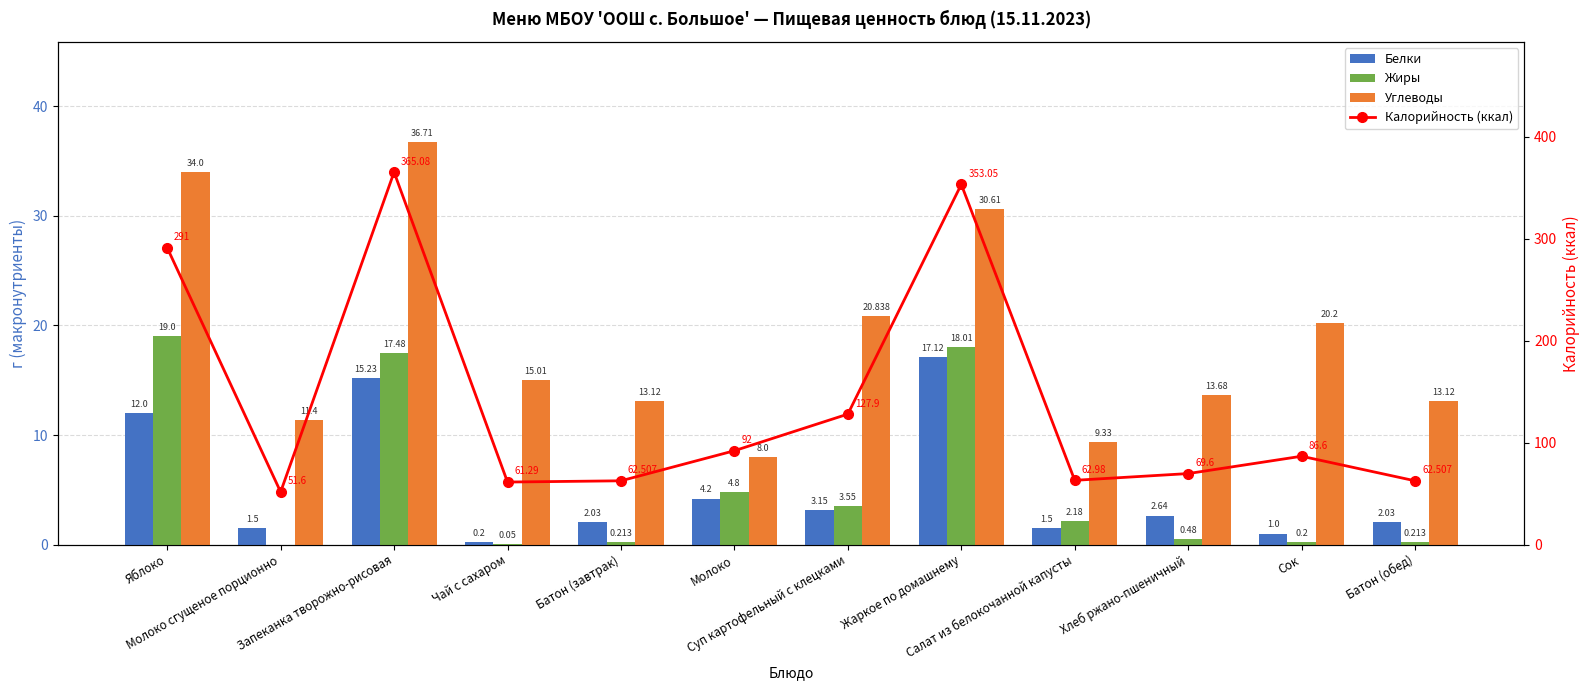

Reading left to right, what are all the values shown in this chart?

Белки: Яблоко=12.0	Молоко сгущеное порционно=1.5	Запеканка творожно-рисовая=15.2	Чай с сахаром=0.2	Батон (завтрак)=2.0	Молоко=4.2	Суп картофельный с клецками=3.1	Жаркое по домашнему=17.1	Салат из белокочанной капусты=1.5	Хлеб ржано-пшеничный=2.6	Сок=1.0	Батон (обед)=2.0
Жиры: Яблоко=19.0	Молоко сгущеное порционно=0.0	Запеканка творожно-рисовая=17.5	Чай с сахаром=0.1	Батон (завтрак)=0.2	Молоко=4.8	Суп картофельный с клецками=3.5	Жаркое по домашнему=18.0	Салат из белокочанной капусты=2.2	Хлеб ржано-пшеничный=0.5	Сок=0.2	Батон (обед)=0.2
Углеводы: Яблоко=34.0	Молоко сгущеное порционно=11.4	Запеканка творожно-рисовая=36.7	Чай с сахаром=15.0	Батон (завтрак)=13.1	Молоко=8.0	Суп картофельный с клецками=20.8	Жаркое по домашнему=30.6	Салат из белокочанной капусты=9.3	Хлеб ржано-пшеничный=13.7	Сок=20.2	Батон (обед)=13.1
Калорийность (ккал): Яблоко=291.0	Молоко сгущеное порционно=51.6	Запеканка творожно-рисовая=365.1	Чай с сахаром=61.3	Батон (завтрак)=62.5	Молоко=92.0	Суп картофельный с клецками=127.9	Жаркое по домашнему=353.1	Салат из белокочанной капусты=63.0	Хлеб ржано-пшеничный=69.6	Сок=86.6	Батон (обед)=62.5